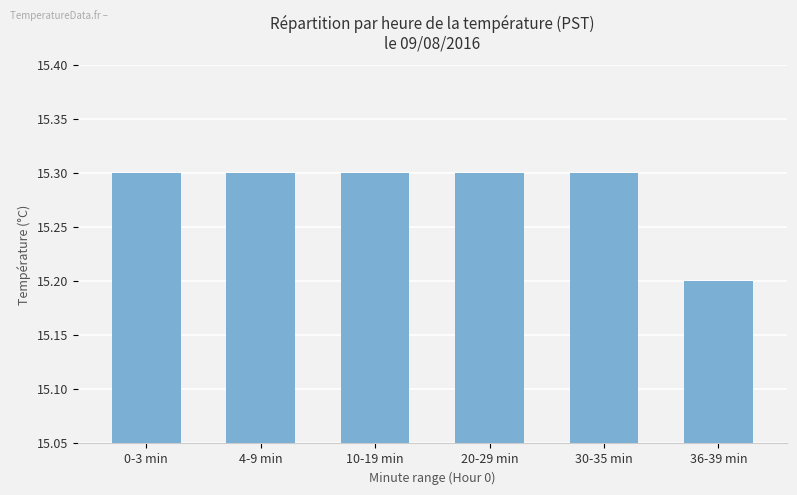

True or false: the data shows 15.3 at 10-19 min.

True